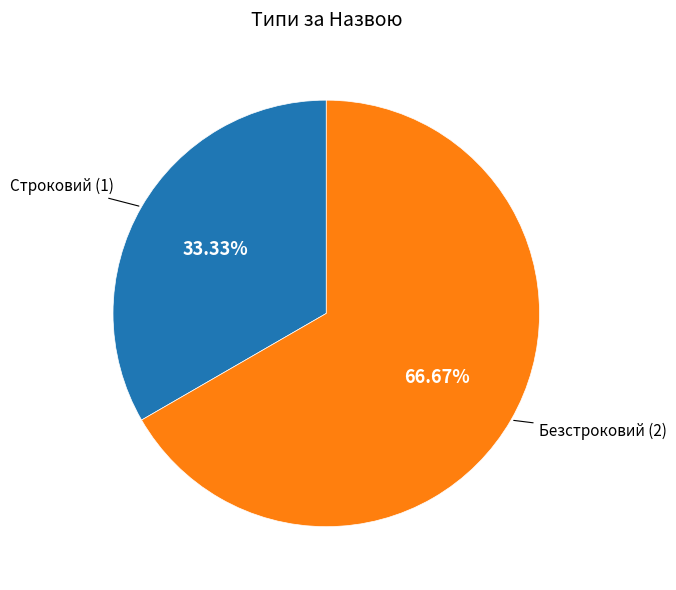

Is there a majority slice in this chart?

Yes